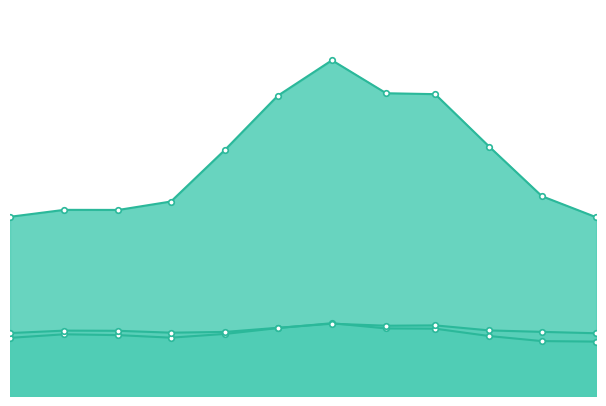

At which label does General Service (Sch. 8&24) first exceed 228940?

2017-08-01